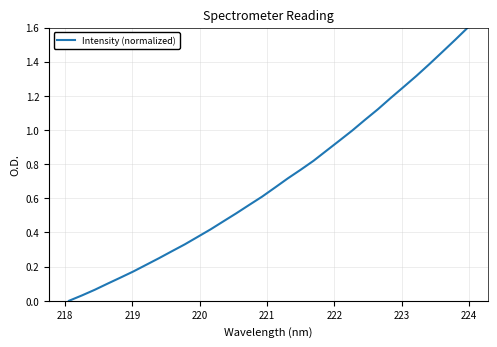

What is the maximum value shown in the chart?

1.6